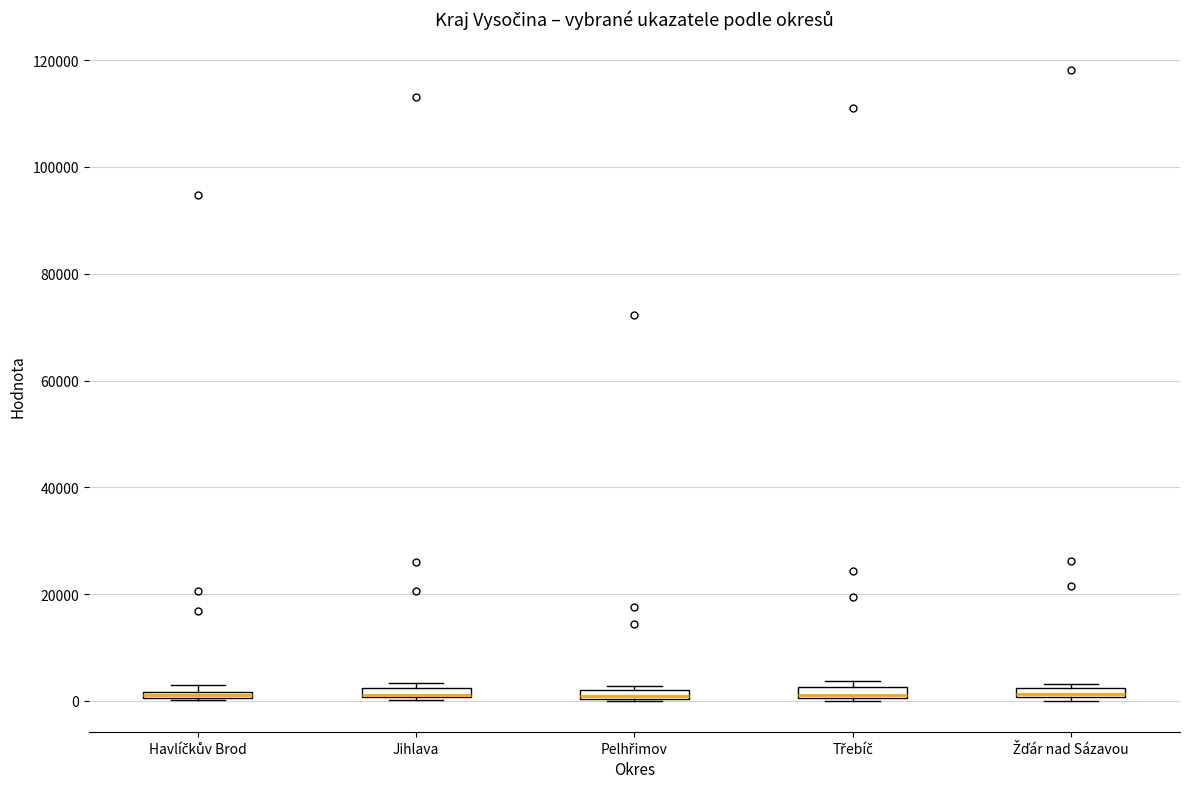

Where is the lower edge of the box for Žďár nad Sázavou on the y-axis? The values are not printed on the chart, so give them approximately, as read against the axis.

0